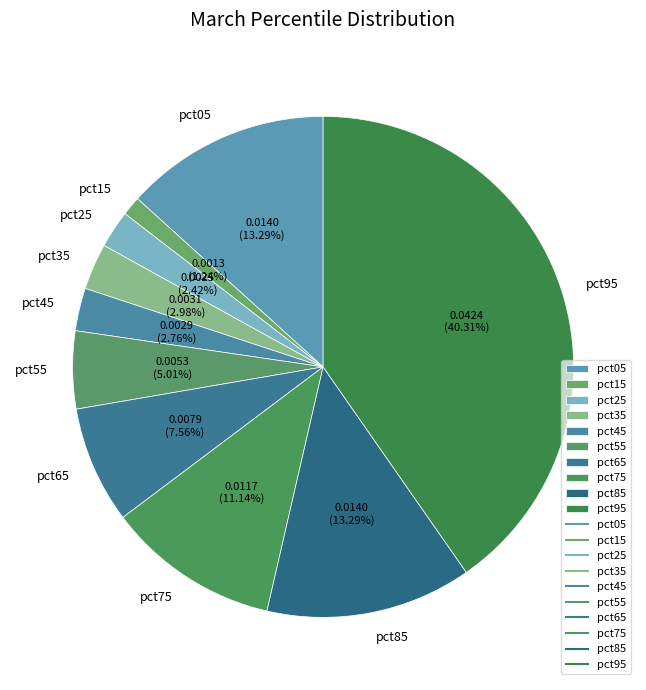

Does any single category account for the majority?

No